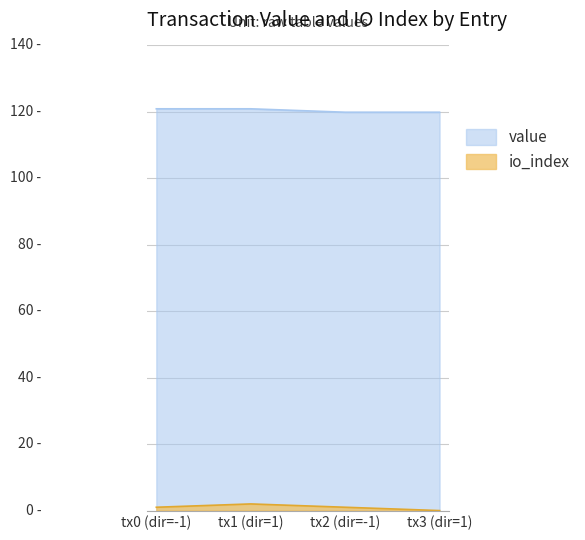

True or false: io_index and value intersect in this chart.

False